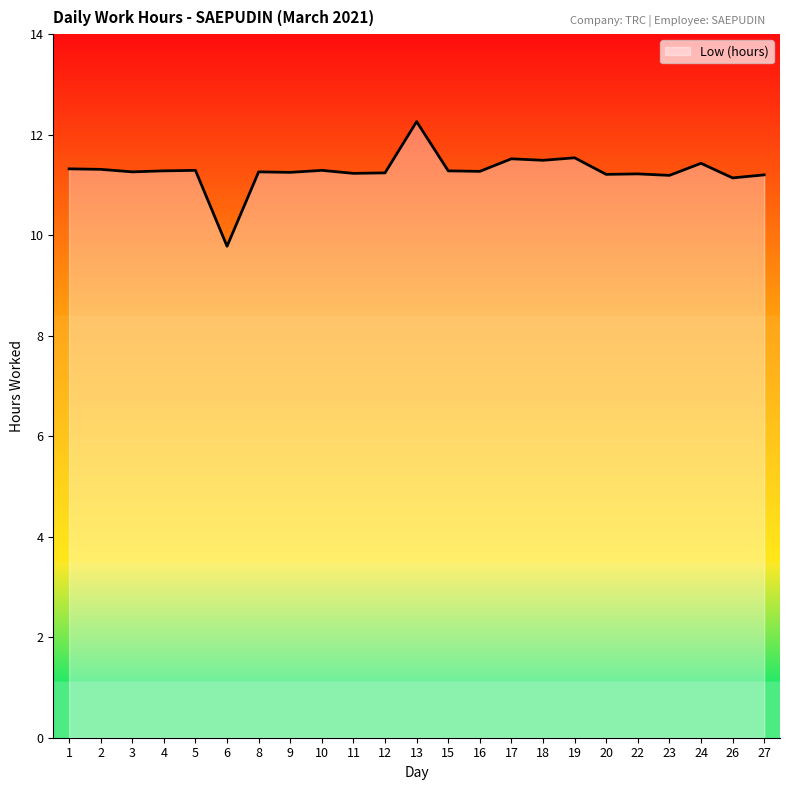

Which label corresponds to the largest value in the chart?

13